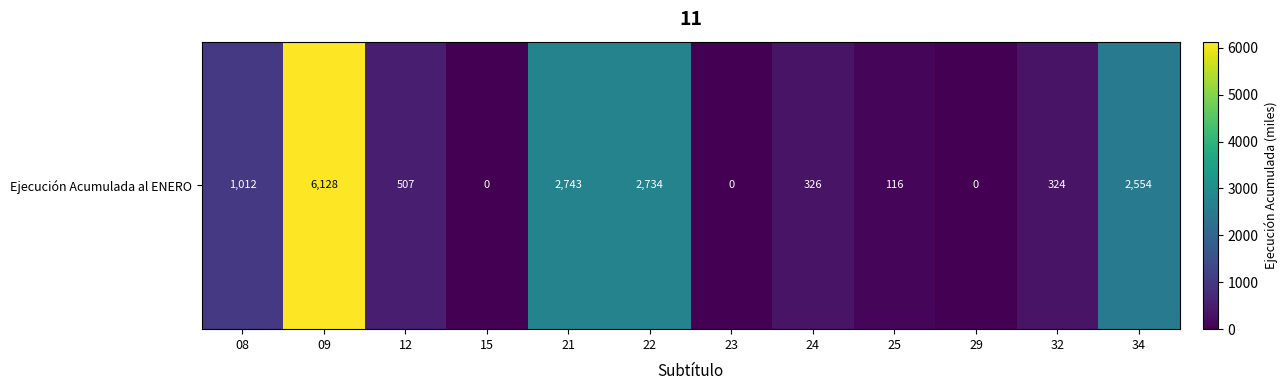

True or false: the data shows 6128 at 09.

True